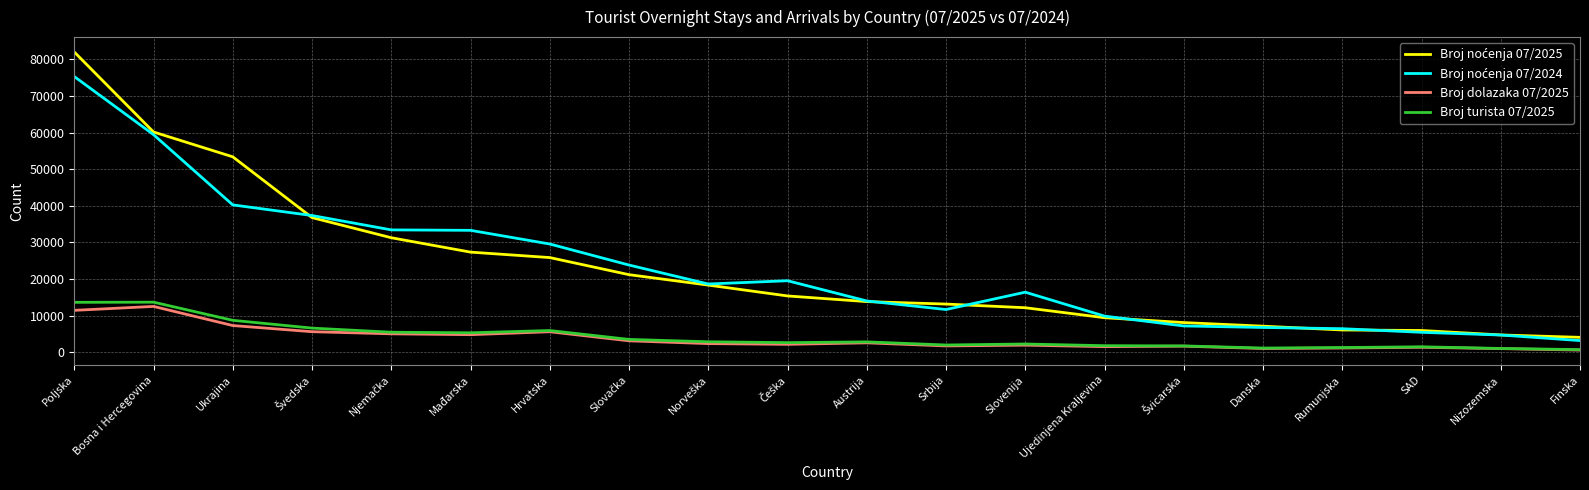

What is the sum of all Broj turista 07/2025 values?

85018